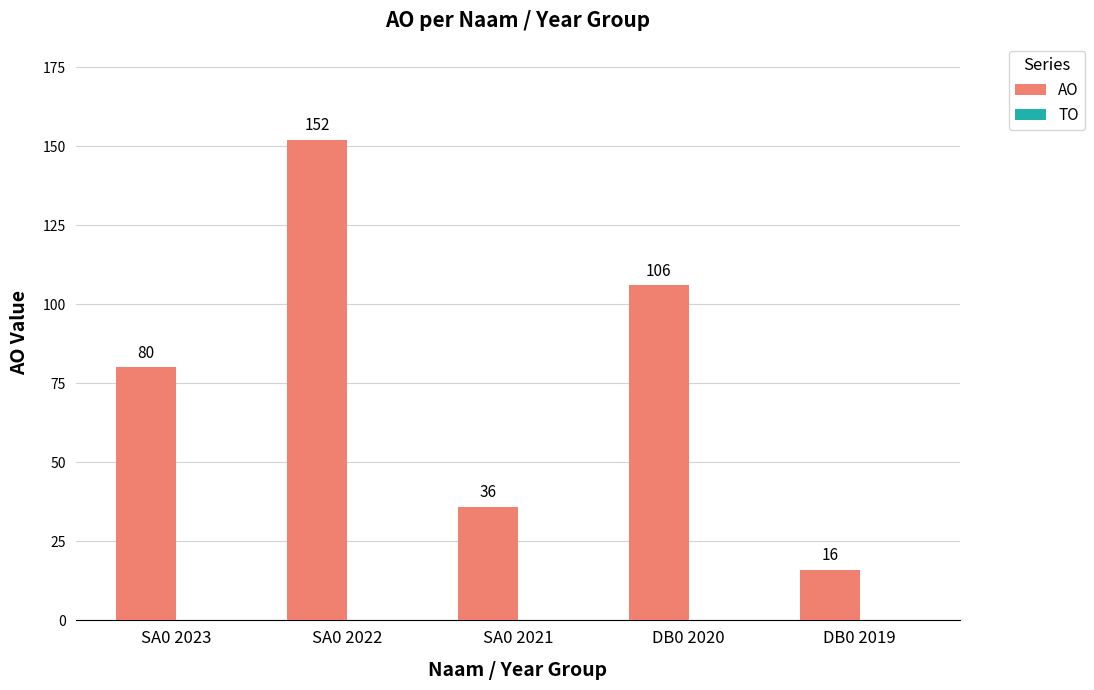

Reading right to left, extract all data points from this chart.

DB0 2019=16	DB0 2020=106	SA0 2021=36	SA0 2022=152	SA0 2023=80